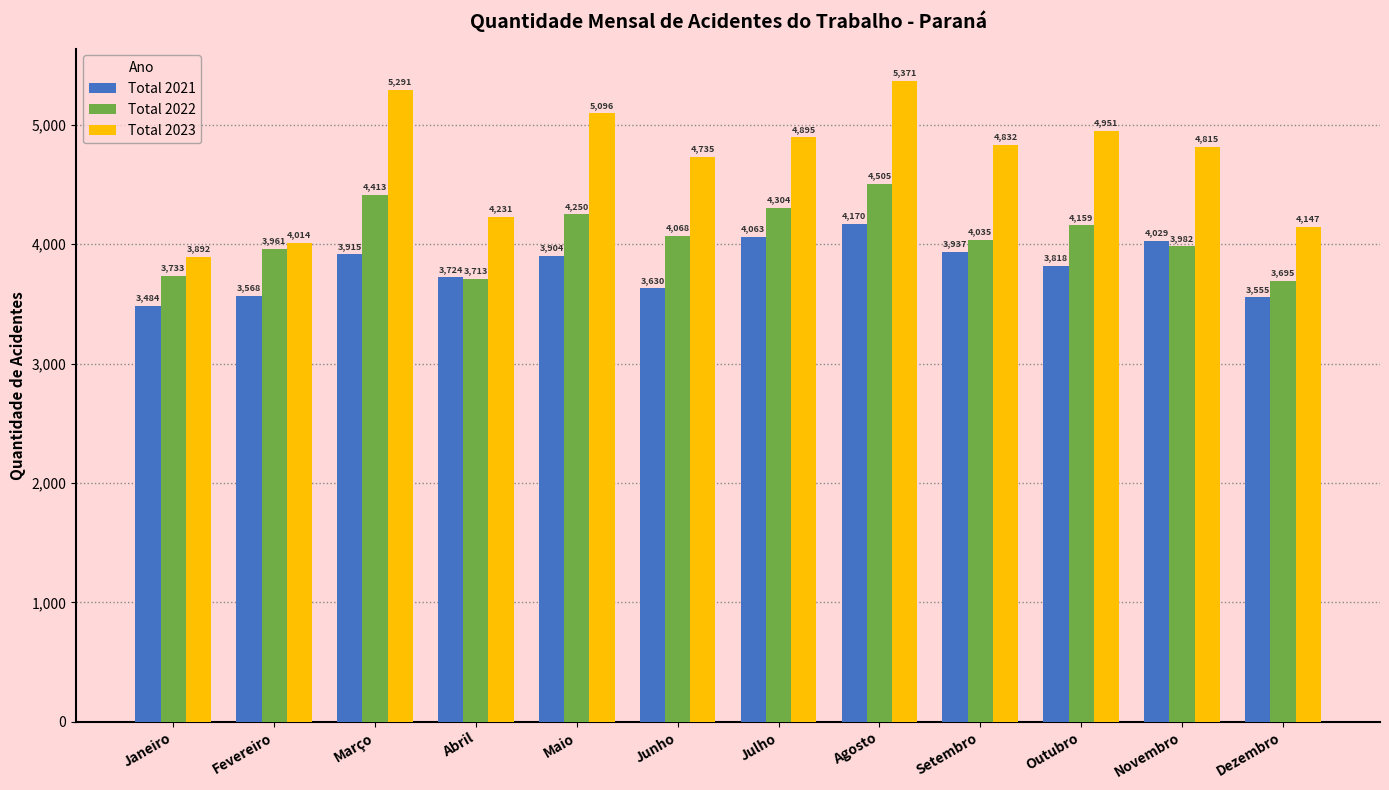

What is the lowest value of the Total 2022 series?

3695